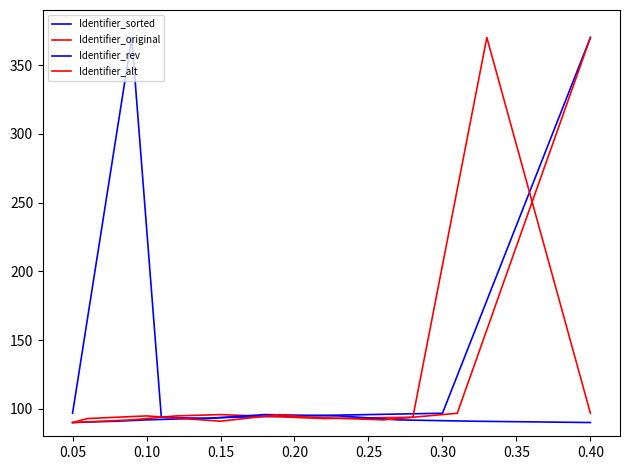

In Identifier_rev, how many points are higher than both neighbors (excluding endpoints)?

2